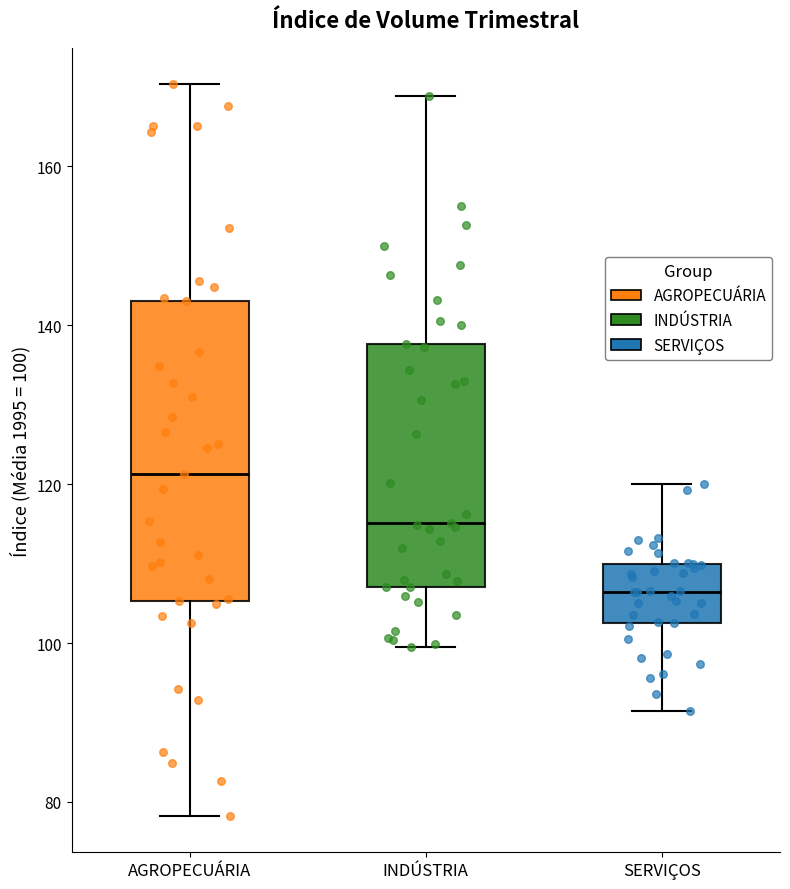

Reading left to right, transcribe this box plot: for each box, give where its median line is, the range the box spans, and where its two whiskers end, as read against the y-axis. The values are not printed on the chart, so give them approximately, as read against the axis.

AGROPECUÁRIA: median 122, box 106 to 144, whiskers 78 to 170
INDÚSTRIA: median 116, box 108 to 138, whiskers 100 to 168
SERVIÇOS: median 106, box 102 to 110, whiskers 92 to 120